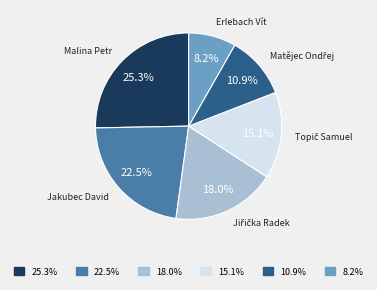

Combined, what portion of the pie is 10.9% and 25.3%?

36.2%